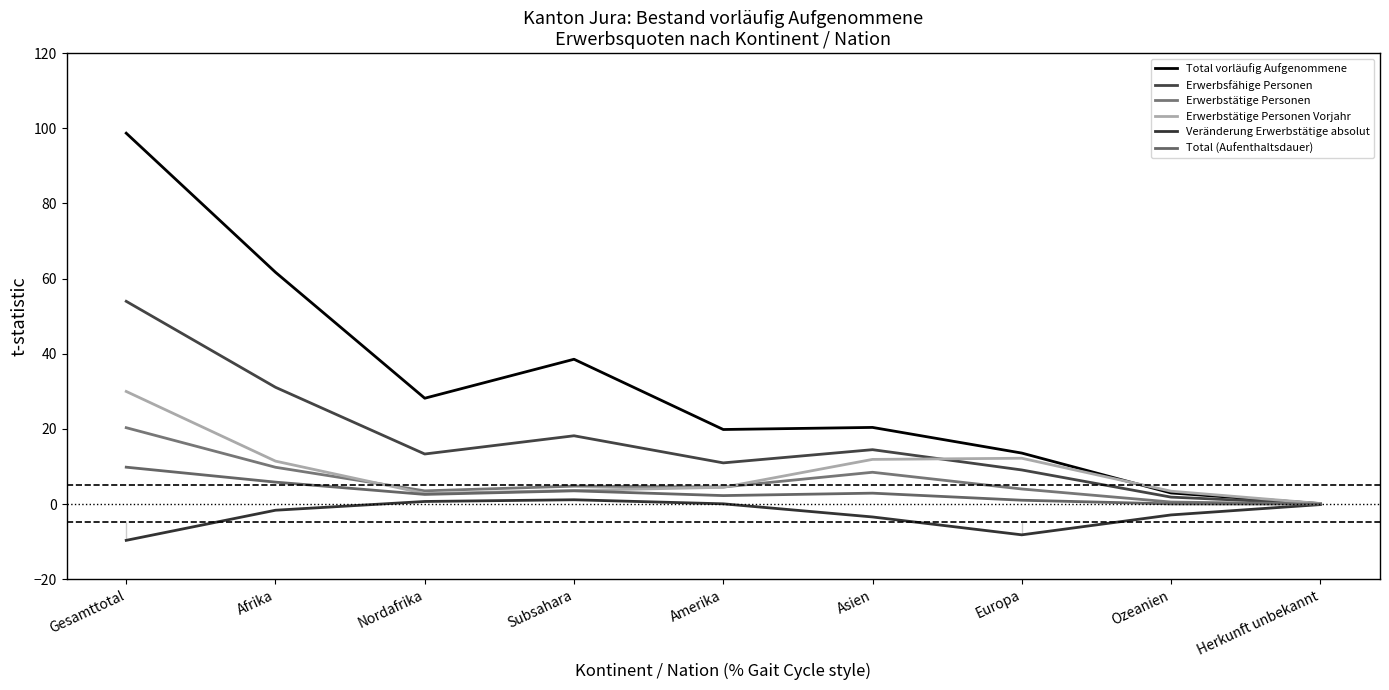

At which label is Total (Aufenthaltsdauer) closest to 4?

Subsahara